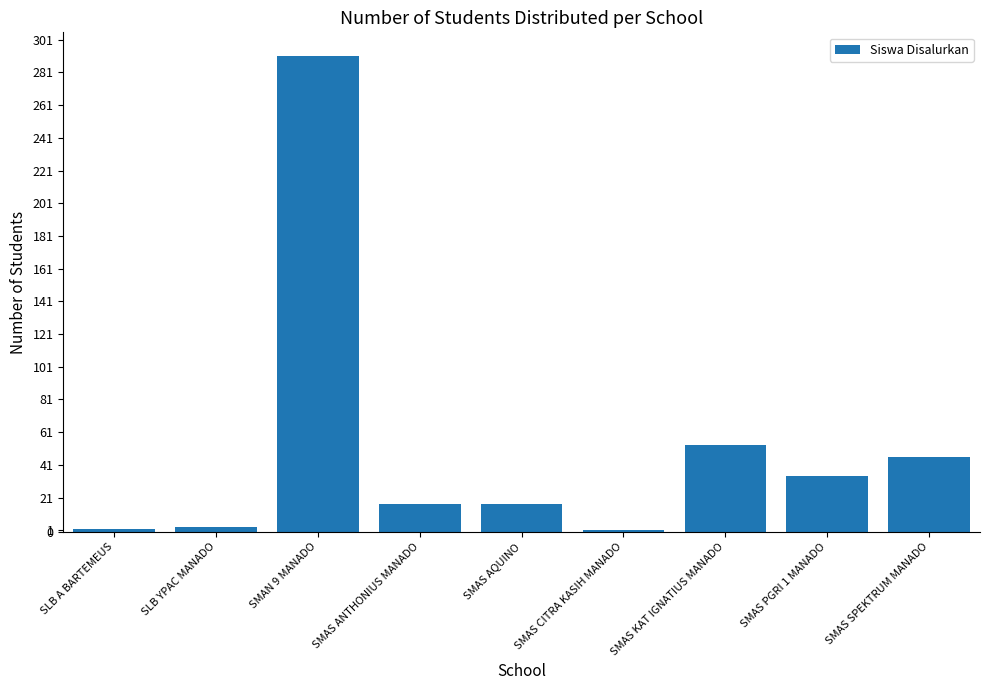

What is the minimum value shown in the chart?

1